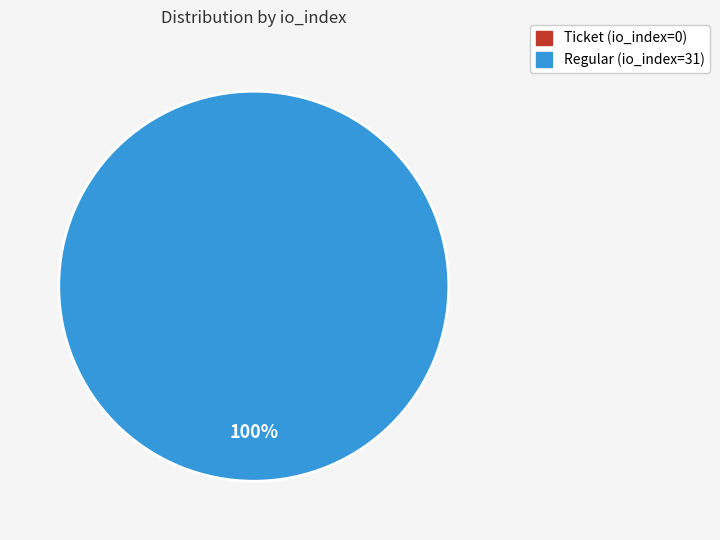

Combined, what portion of the pie is Ticket (io_index=0) and Regular (io_index=31)?

100.0%